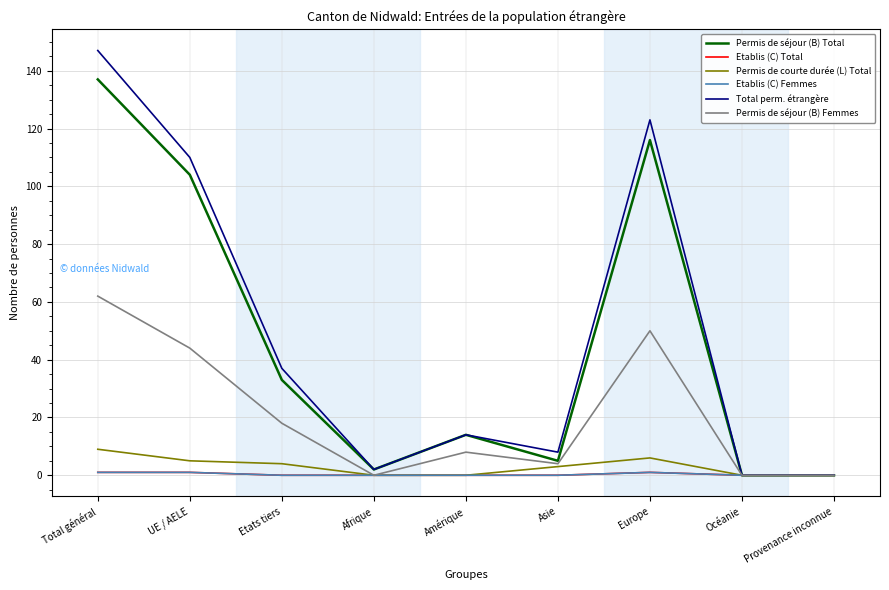

What is the label of the 7th point from the right?

Etats tiers